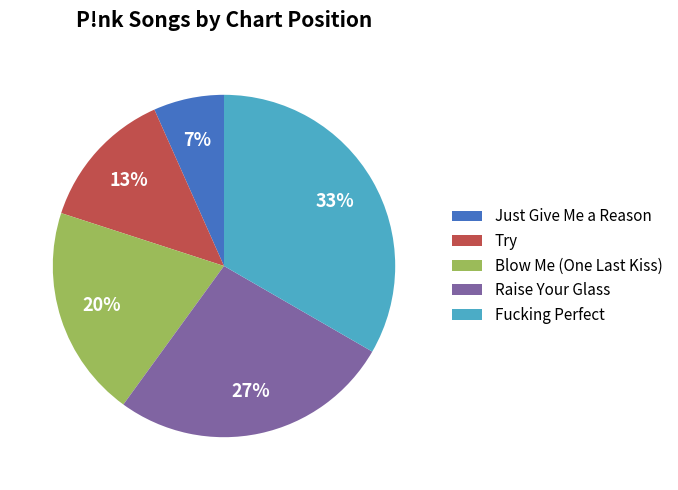

How many segments does this pie chart have?

5